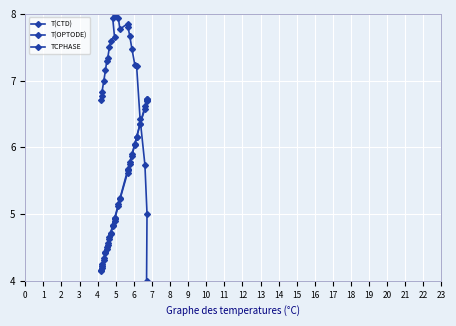

After their last crossing, which series has the higher values: TCPHASE or T(OPTODE)?

T(OPTODE)